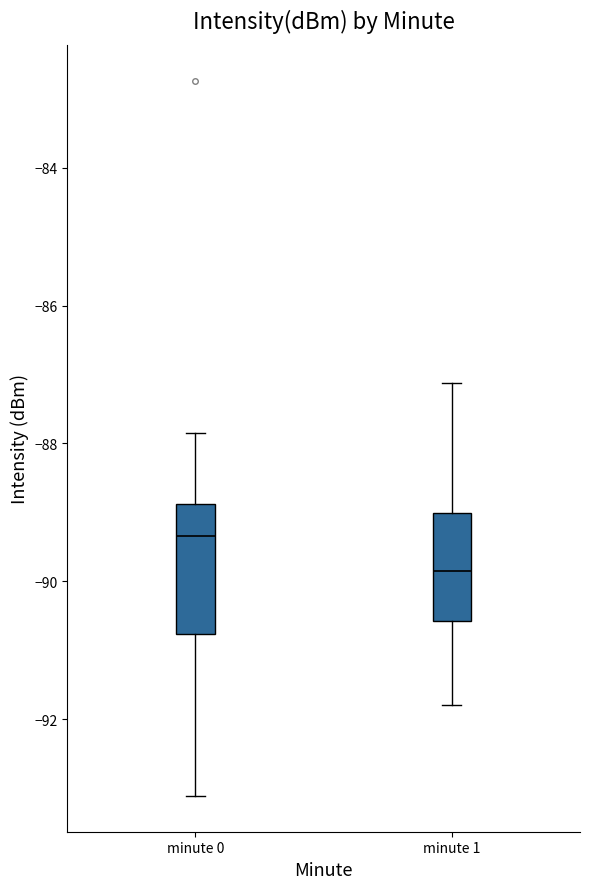

Which box is the tallest, from its lower edge to its upper edge?

minute 0